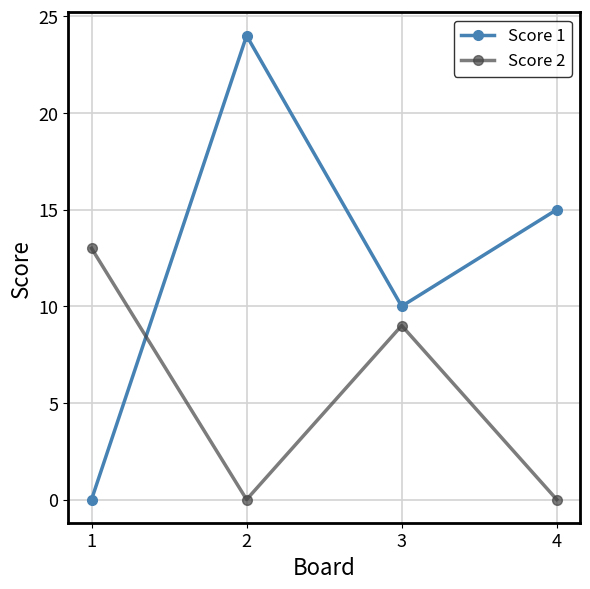

Rank the series by their average value, from lowest to highest.

Score 2, Score 1